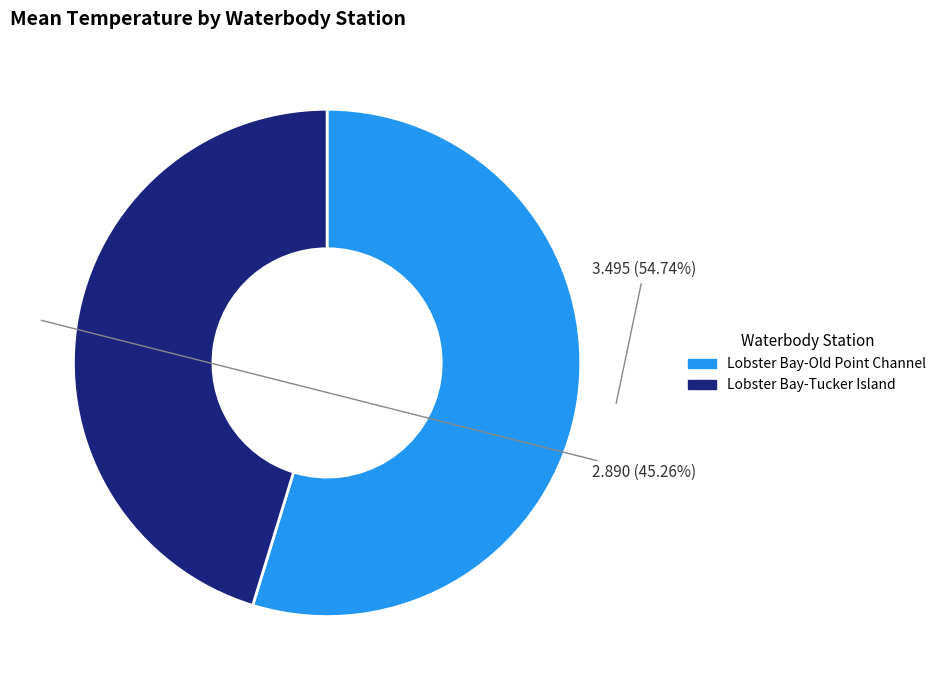

Rank the categories by value from highest to lowest.

Lobster Bay-Old Point Channel, Lobster Bay-Tucker Island